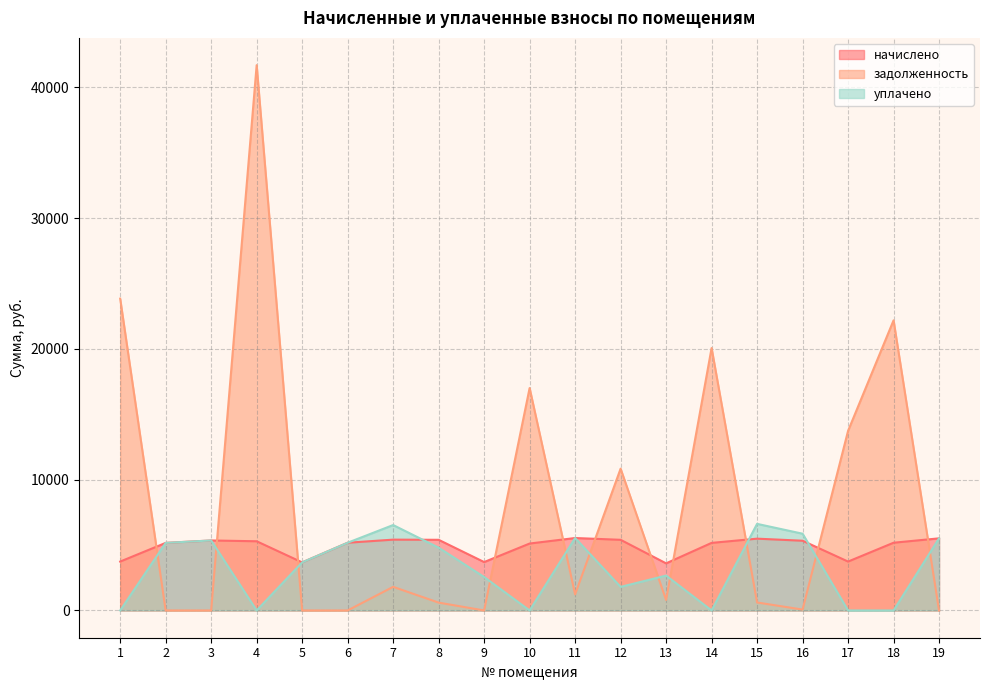

Where do начислено and уплачено first cross each other?

7 and 8